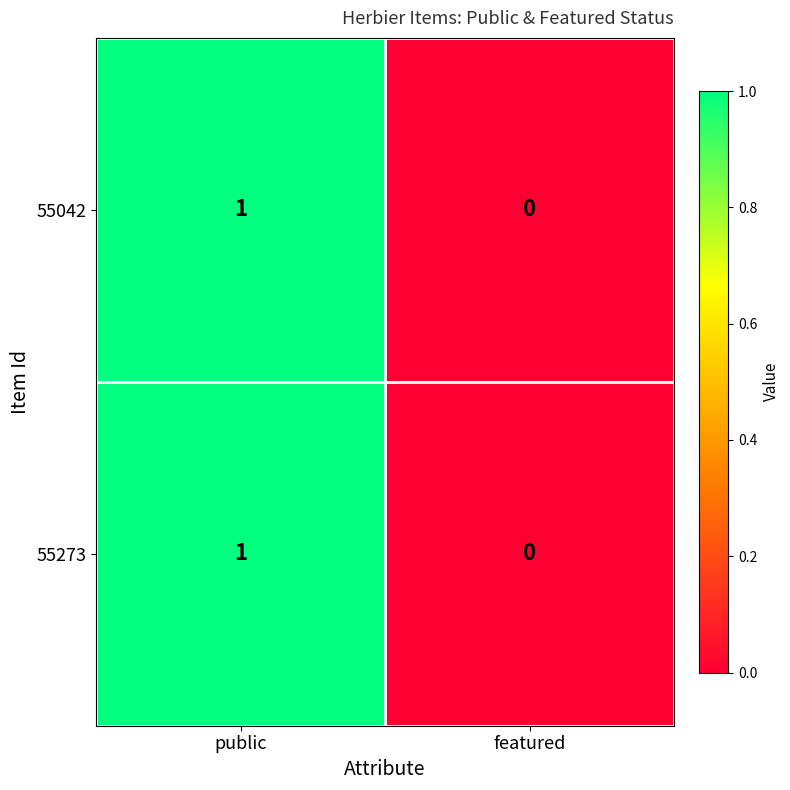

The 55042 series shows 1 at public. True or false?

True